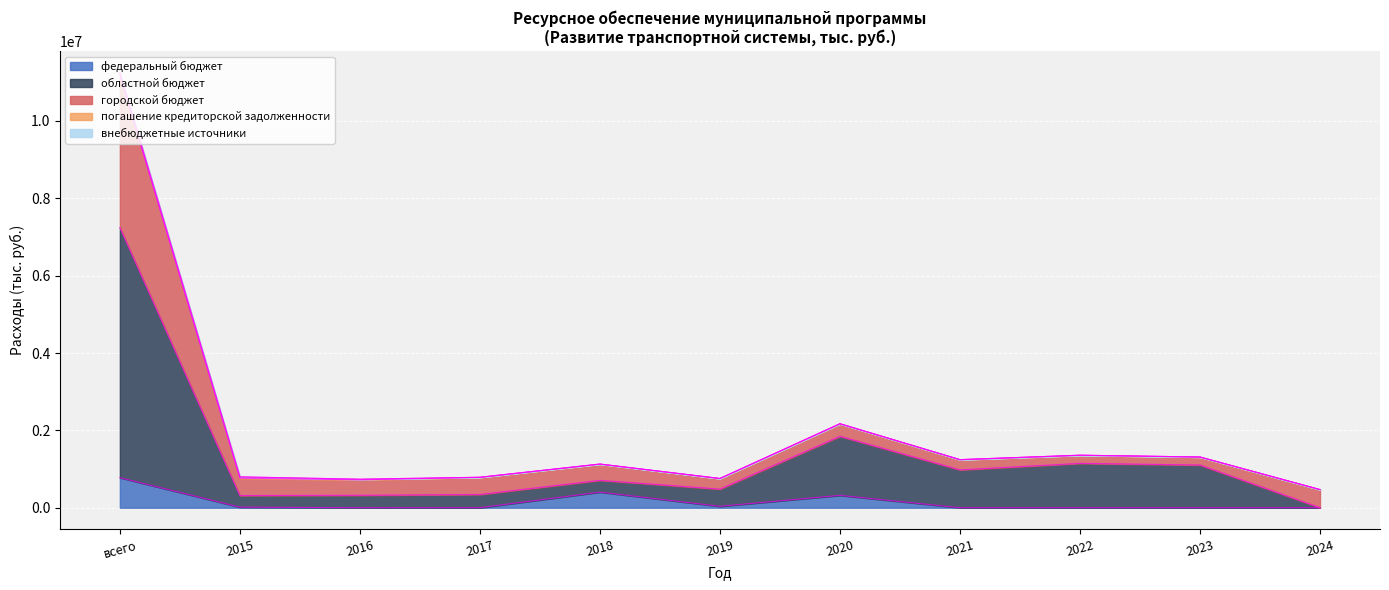

What position from the left is 2020?

7